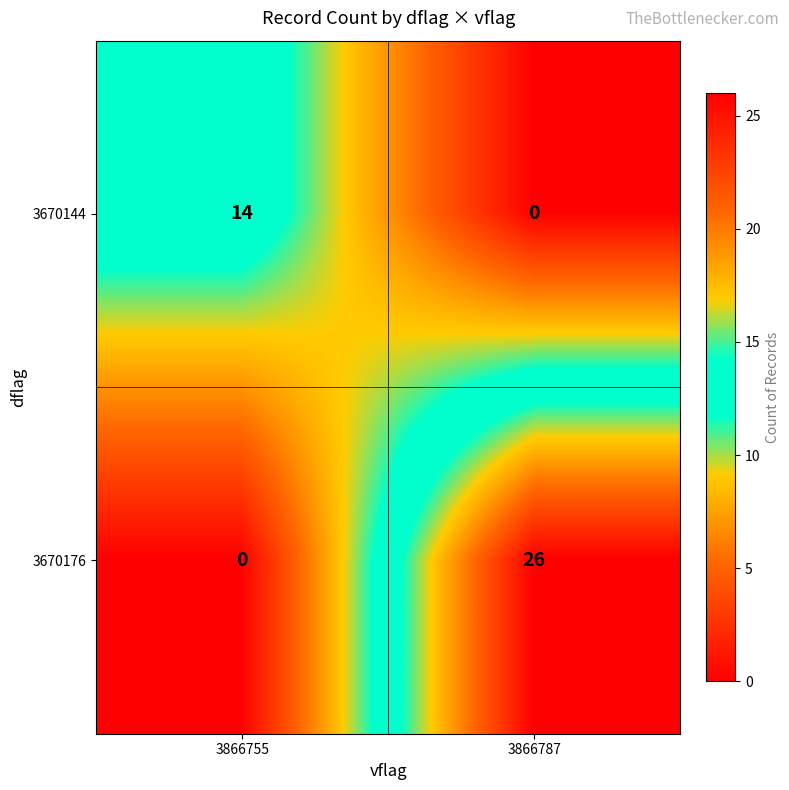

What is the difference between the 3670144 values at 3866755 and 3866787?

14